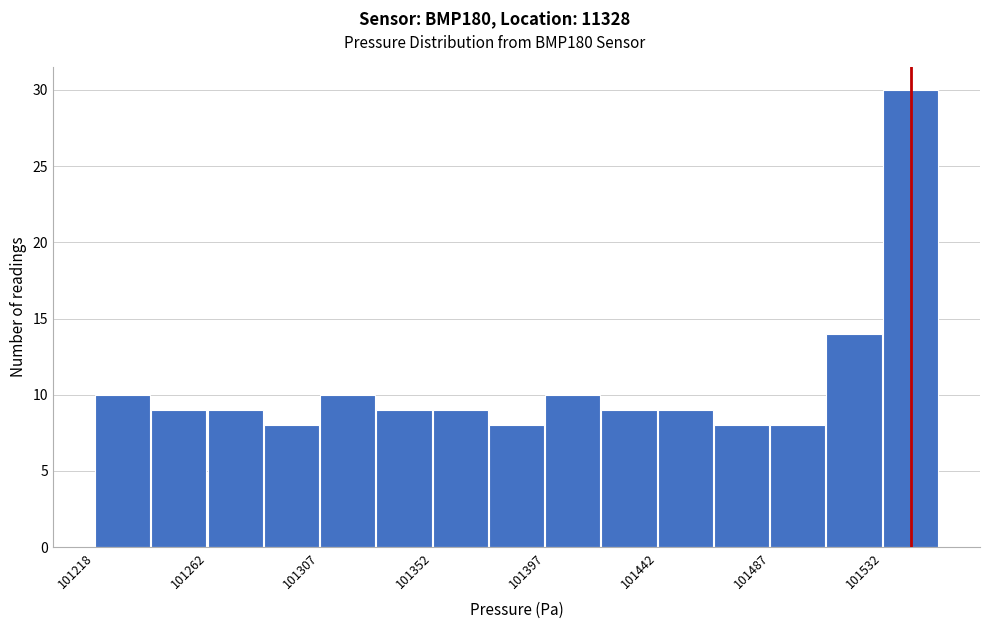

Reading left to right, transcribe this chart: for each bar, give the range it covers on the x-axis and its height. Neither the bar edges nor the heights are printed on the chart, so give them approximately, as read against the axes.

101220 to 101240: 10
101240 to 101265: 9
101265 to 101285: 9
101285 to 101310: 8
101310 to 101330: 10
101330 to 101355: 9
101355 to 101375: 9
101375 to 101400: 8
101400 to 101420: 10
101420 to 101445: 9
101445 to 101465: 9
101465 to 101490: 8
101490 to 101510: 8
101510 to 101535: 14
101535 to 101555: 30